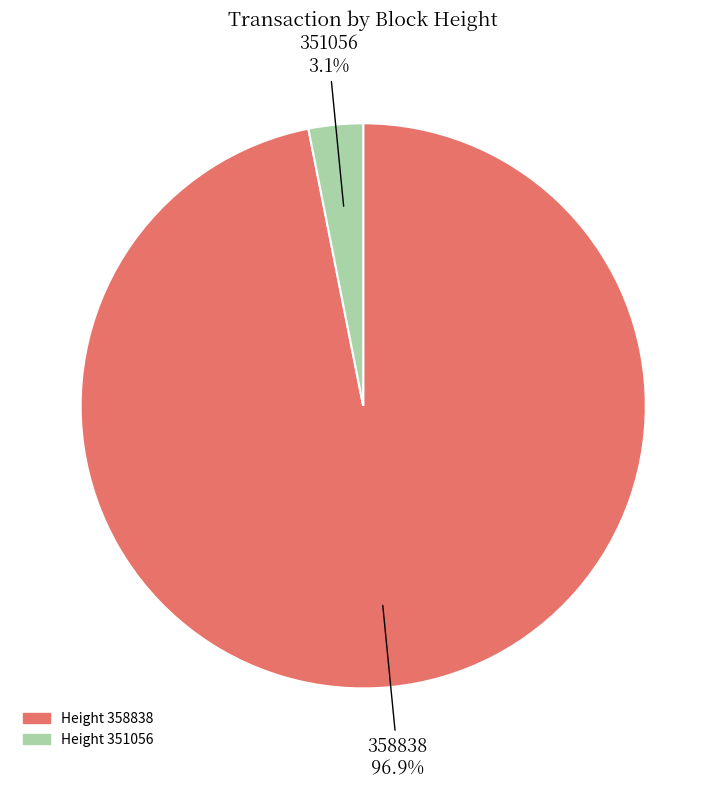

Does any single category account for the majority?

Yes